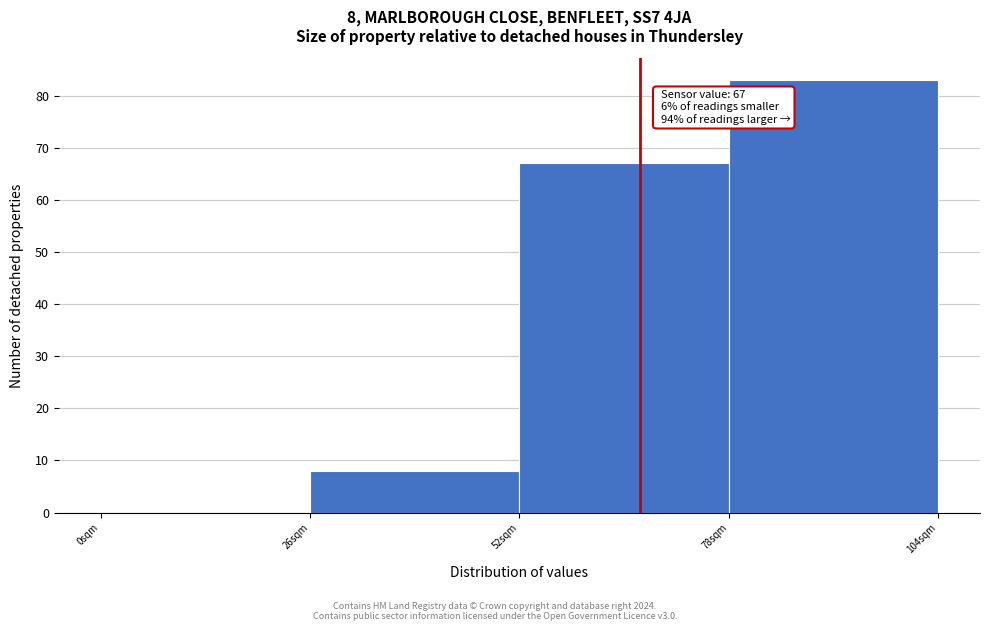

Over which range of the x-axis is the bar tallest?

78 to 104